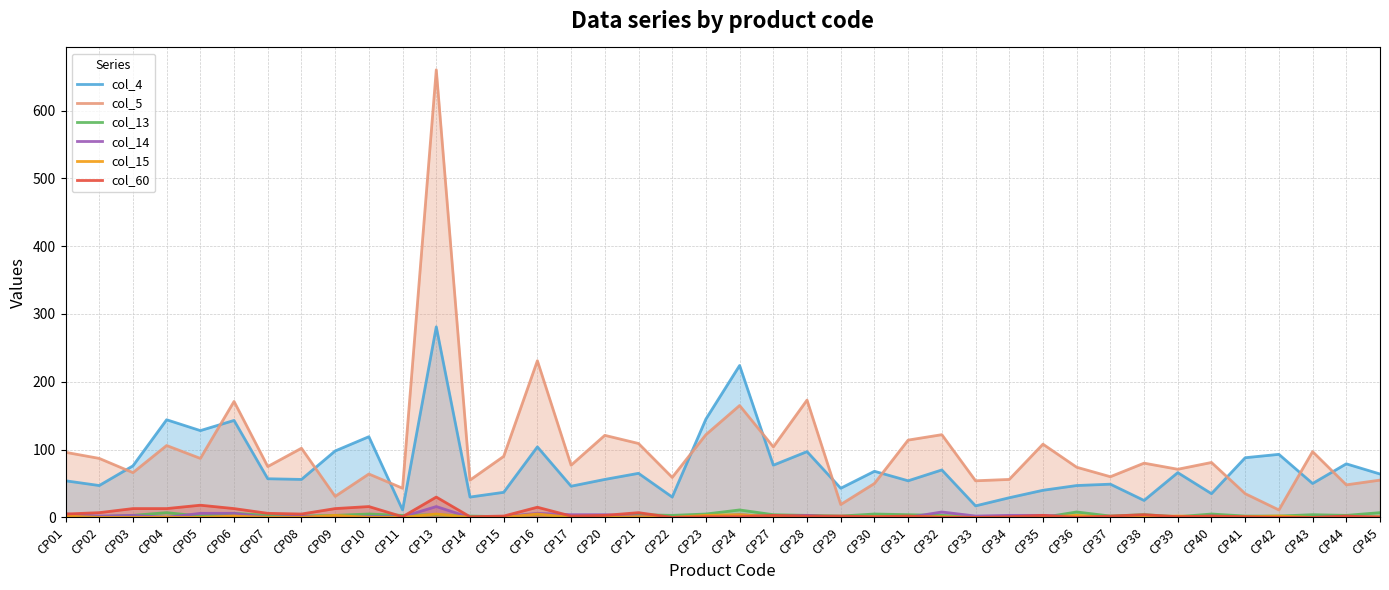

How many lines are shown in the chart?

6